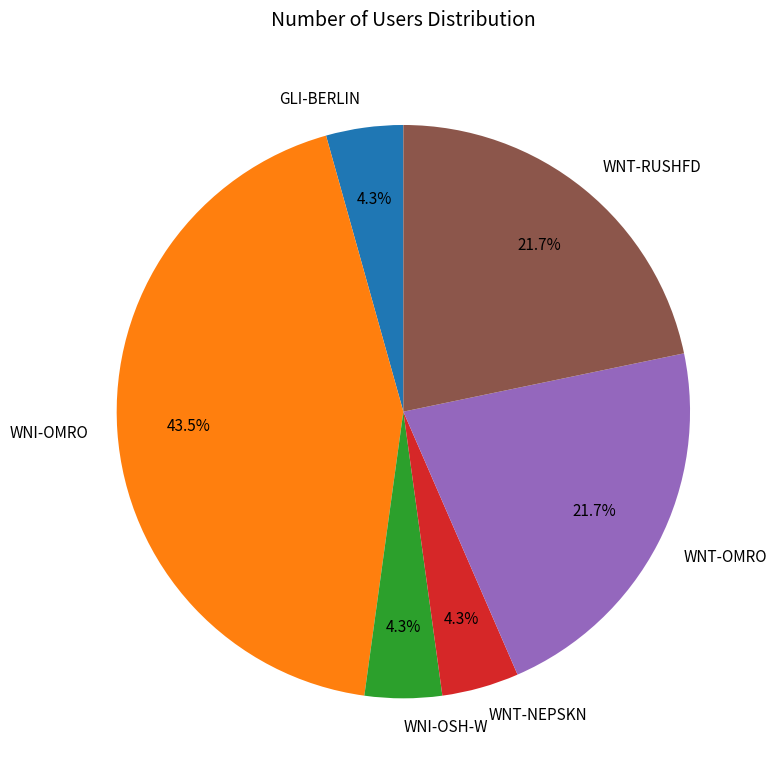

Which category has the biggest portion of the pie?

WNI-OMRO